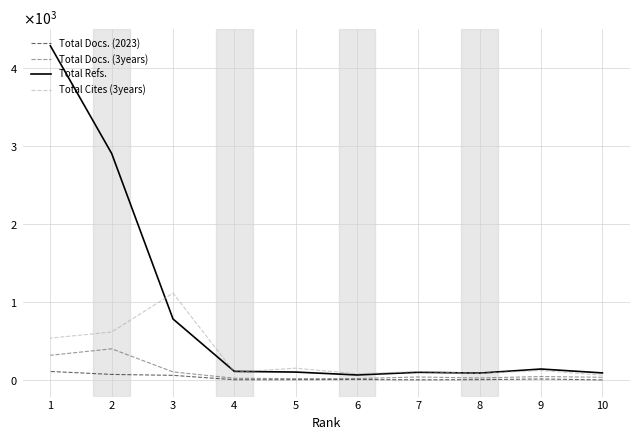

Is it true that Total Refs. equals 4434 at 2?

False